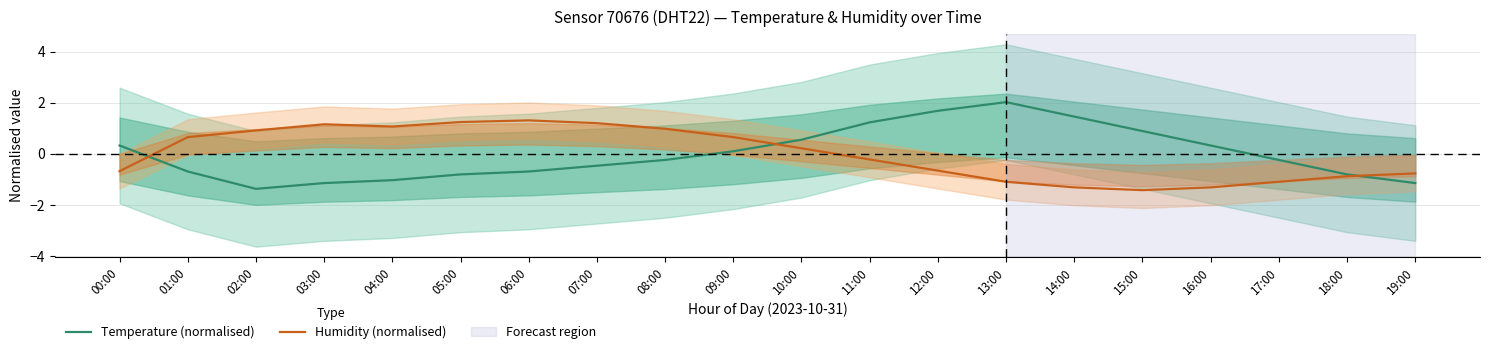

Reading right to left, transcribe all the data shown in this chart.

Temperature (normalised): 19:00=-1.1	18:00=-0.8	17:00=-0.2	16:00=0.3	15:00=0.9	14:00=1.5	13:00=2.0	12:00=1.7	11:00=1.2	10:00=0.6	09:00=0.1	08:00=-0.2	07:00=-0.5	06:00=-0.7	05:00=-0.8	04:00=-1.0	03:00=-1.1	02:00=-1.4	01:00=-0.7	00:00=0.3
Humidity (normalised): 19:00=-0.8	18:00=-0.9	17:00=-1.1	16:00=-1.3	15:00=-1.4	14:00=-1.3	13:00=-1.1	12:00=-0.7	11:00=-0.2	10:00=0.2	09:00=0.7	08:00=1.0	07:00=1.2	06:00=1.3	05:00=1.2	04:00=1.1	03:00=1.2	02:00=0.9	01:00=0.7	00:00=-0.7